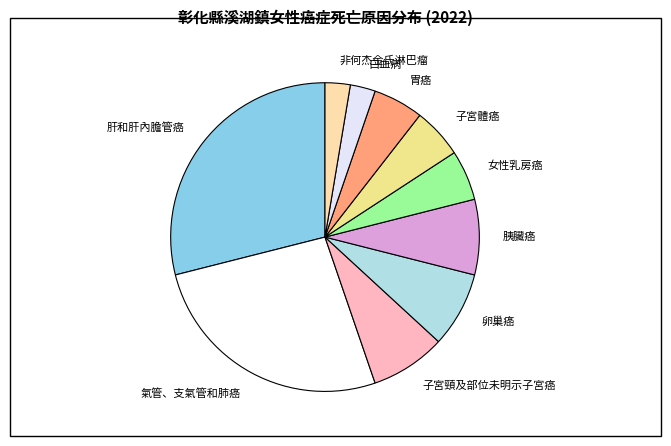

Do 卵巢癌 and 胃癌 together represent more than half of the pie?

No